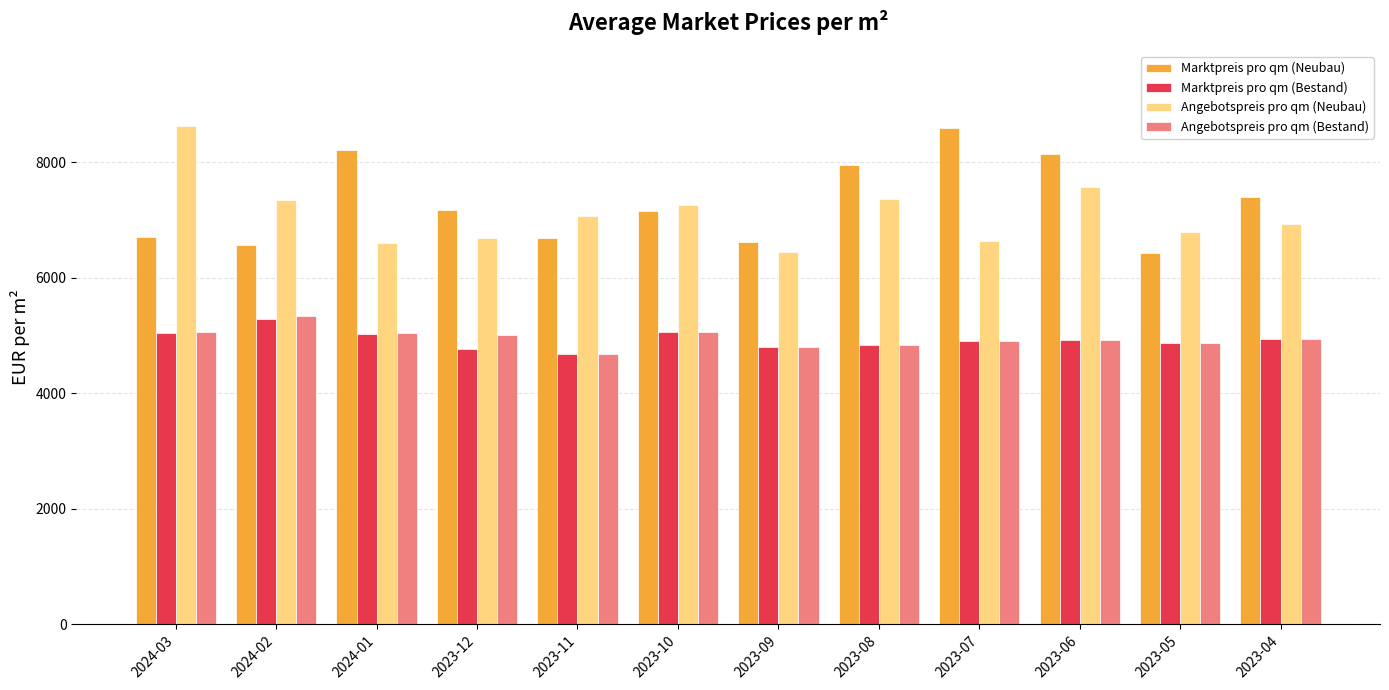

True or false: Angebotspreis pro qm (Neubau) has a value of 11489.7 at 2024-02.

False